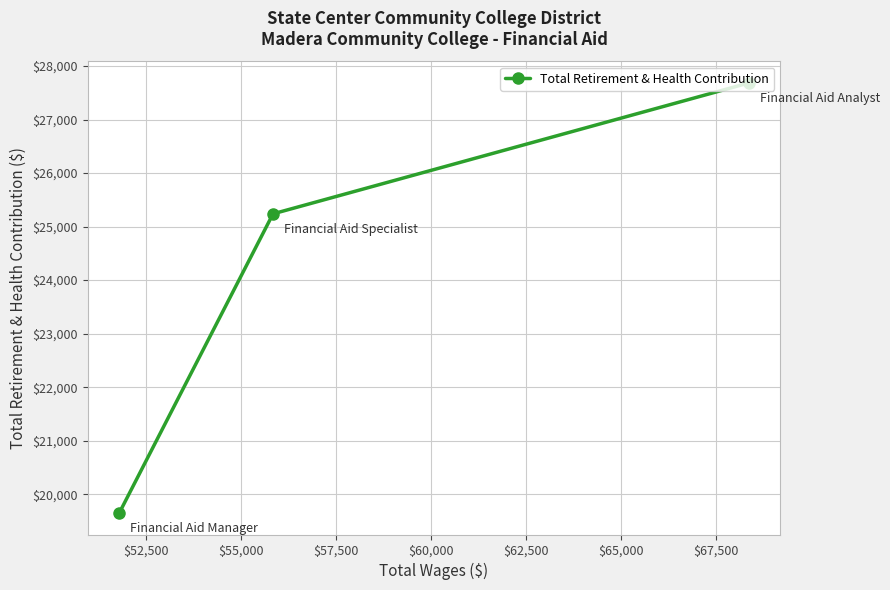

What is the smallest value displayed?

19648